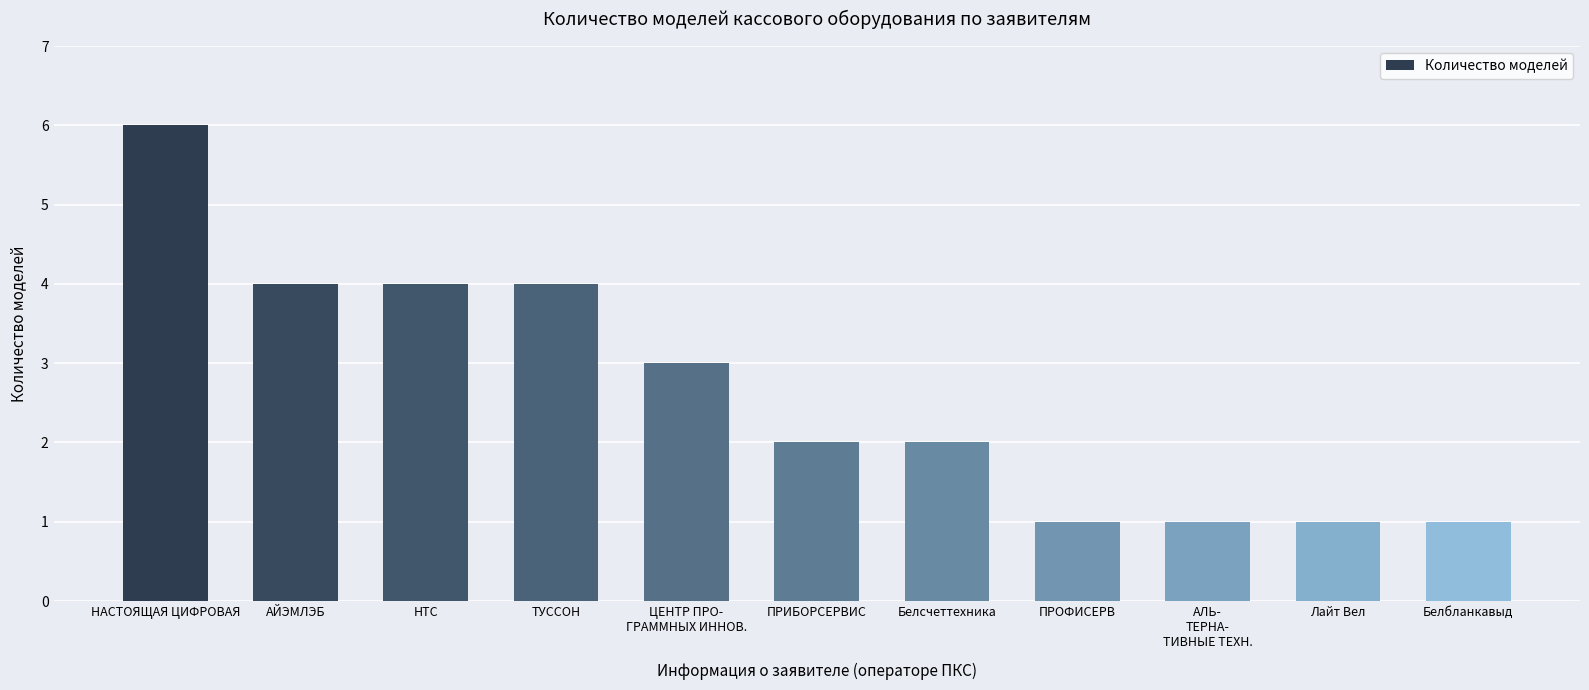

What is the label of the 8th bar from the right?

ТУССОН